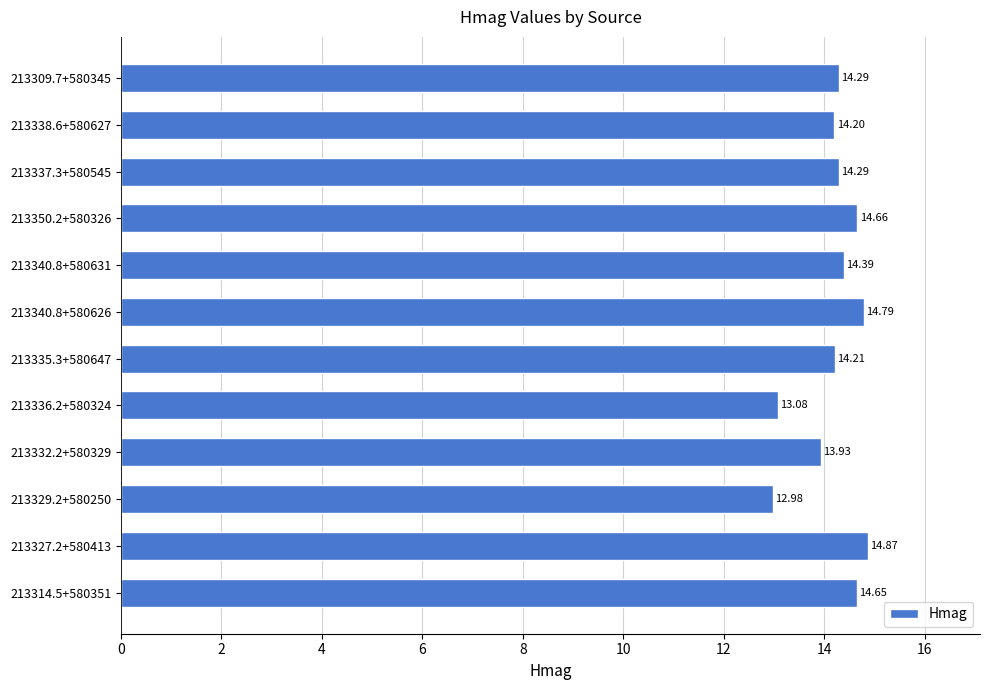

What is the difference between the maximum and second lowest values?

1.8